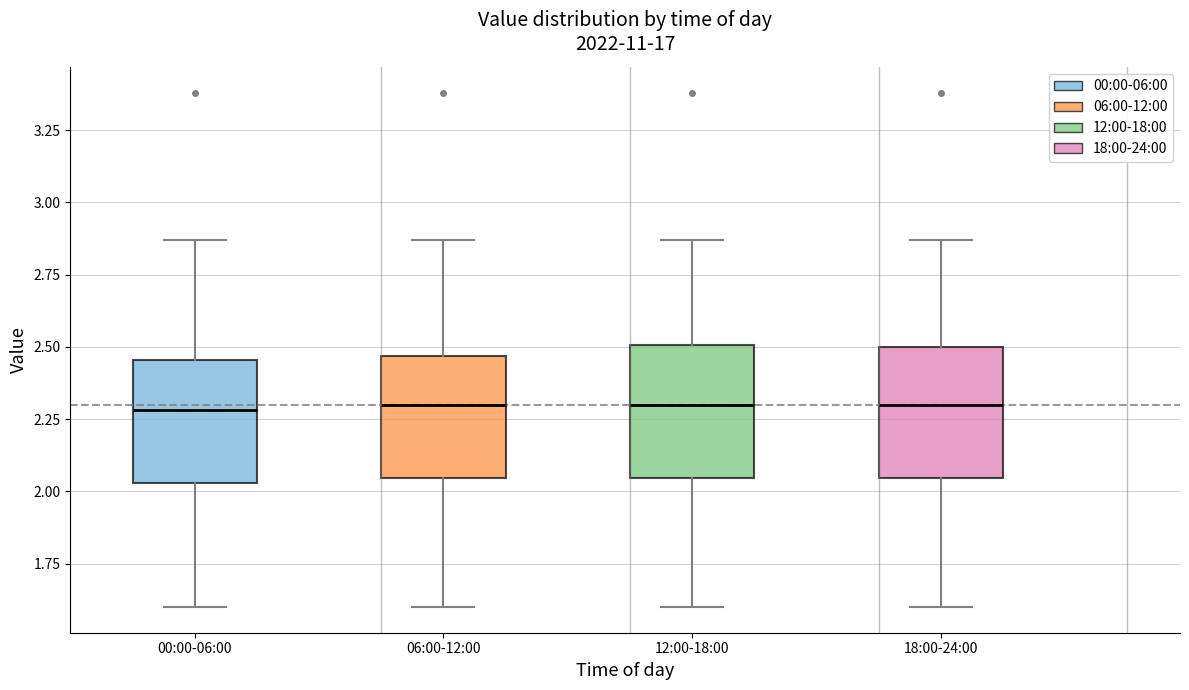

Reading left to right, transcribe this box plot: for each box, give where its median line is, the range the box spans, and where its two whiskers end, as read against the y-axis. The values are not printed on the chart, so give them approximately, as read against the axis.

00:00-06:00: median 2.30, box 2.05 to 2.45, whiskers 1.60 to 2.85
06:00-12:00: median 2.30, box 2.05 to 2.45, whiskers 1.60 to 2.85
12:00-18:00: median 2.30, box 2.05 to 2.50, whiskers 1.60 to 2.85
18:00-24:00: median 2.30, box 2.05 to 2.50, whiskers 1.60 to 2.85